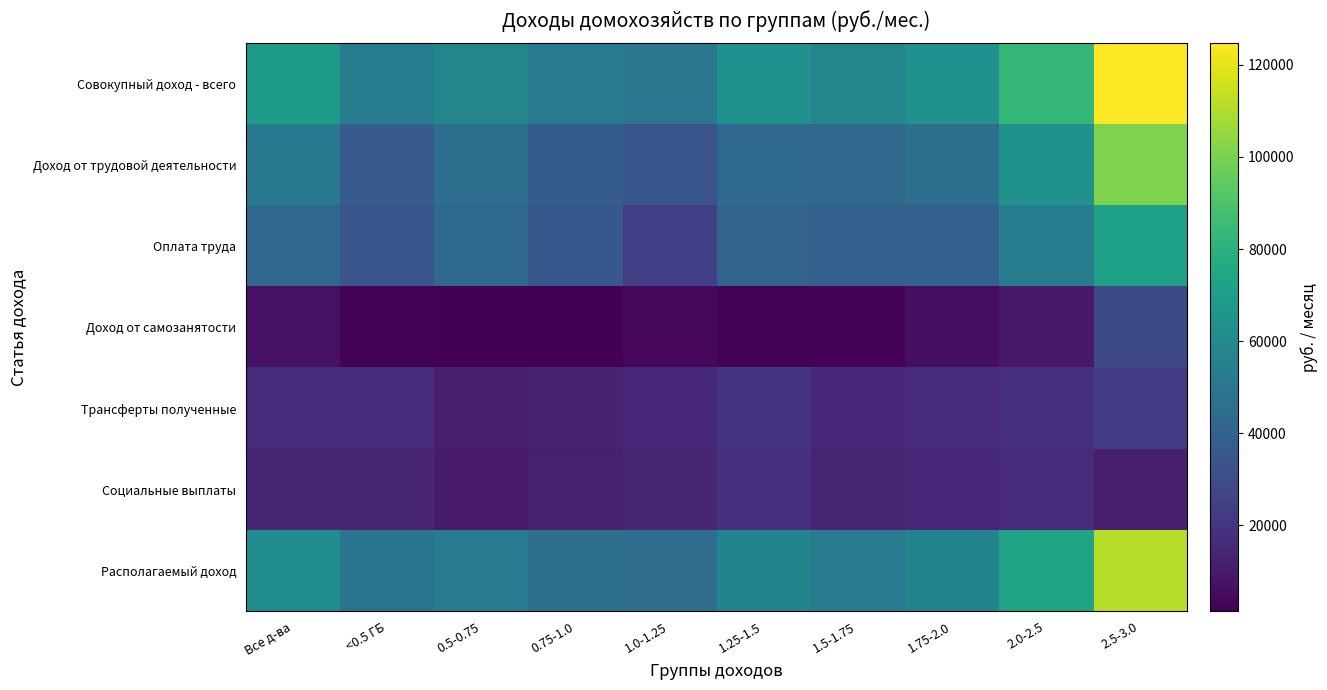

Reading left to right, transcribe all the data shown in this chart.

Совокупный доход - всего: Все д-ва=68576.2	<0.5 ГБ=52902.4	0.5-0.75=57738.7	0.75-1.0=51616.2	1.0-1.25=50434.4	1.25-1.5=63629.8	1.5-1.75=57527.1	1.75-2.0=63601.4	2.0-2.5=83256.7	2.5-3.0=124642.0
Доход от трудовой деятельности: Все д-ва=50977.8	<0.5 ГБ=36965.0	0.5-0.75=45669.4	0.75-1.0=37828.0	1.0-1.25=33199.4	1.25-1.5=43414.8	1.5-1.75=42320.0	1.75-2.0=46870.7	2.0-2.5=63603.4	2.5-3.0=100637.5
Оплата труда: Все д-ва=43083.5	<0.5 ГБ=34519.8	0.5-0.75=43602.9	0.75-1.0=35402.4	1.0-1.25=24195.7	1.25-1.5=40550.8	1.5-1.75=39833.5	1.75-2.0=39875.6	2.0-2.5=53603.1	2.5-3.0=71196.9
Доход от самозанятости: Все д-ва=6910.9	<0.5 ГБ=1970.3	0.5-0.75=1355.8	0.75-1.0=1636.1	1.0-1.25=4031.2	1.25-1.5=1874.7	1.5-1.75=2348.3	1.75-2.0=6129.6	2.0-2.5=10000.3	2.5-3.0=28549.0
Трансферты полученные: Все д-ва=16989.7	<0.5 ГБ=15937.4	0.5-0.75=11928.5	0.75-1.0=13706.7	1.0-1.25=15534.0	1.25-1.5=19809.7	1.5-1.75=15023.4	1.75-2.0=16490.2	2.0-2.5=18045.0	2.5-3.0=22576.1
Социальные выплаты: Все д-ва=14611.8	<0.5 ГБ=14542.1	0.5-0.75=10145.6	0.75-1.0=12312.1	1.0-1.25=14379.9	1.25-1.5=18881.2	1.5-1.75=14285.5	1.75-2.0=15231.8	2.0-2.5=15916.3	2.5-3.0=11815.8
Располагаемый доход: Все д-ва=61540.2	<0.5 ГБ=49207.3	0.5-0.75=52589.0	0.75-1.0=46903.4	1.0-1.25=45402.1	1.25-1.5=57003.2	1.5-1.75=51535.8	1.75-2.0=57113.6	2.0-2.5=73194.7	2.5-3.0=111511.7